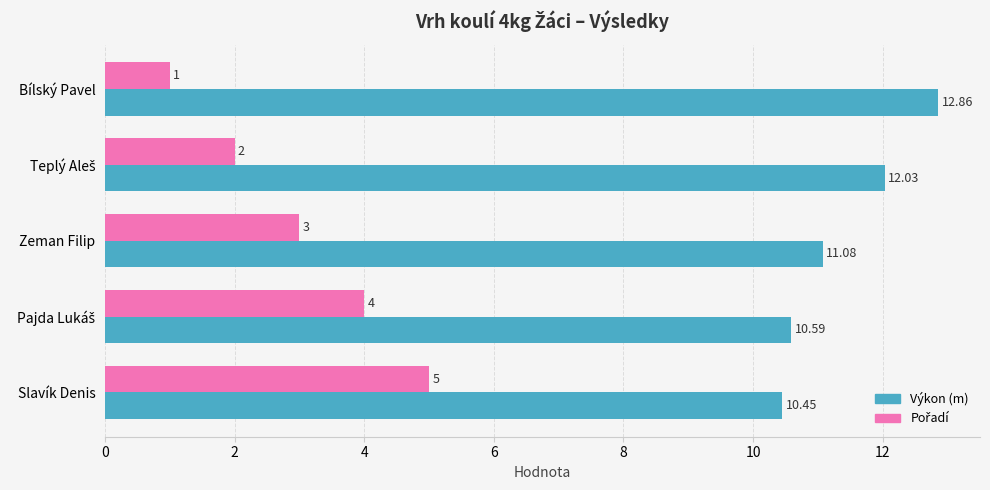

Where is Výkon (m) nearest to the value 11?

Zeman Filip